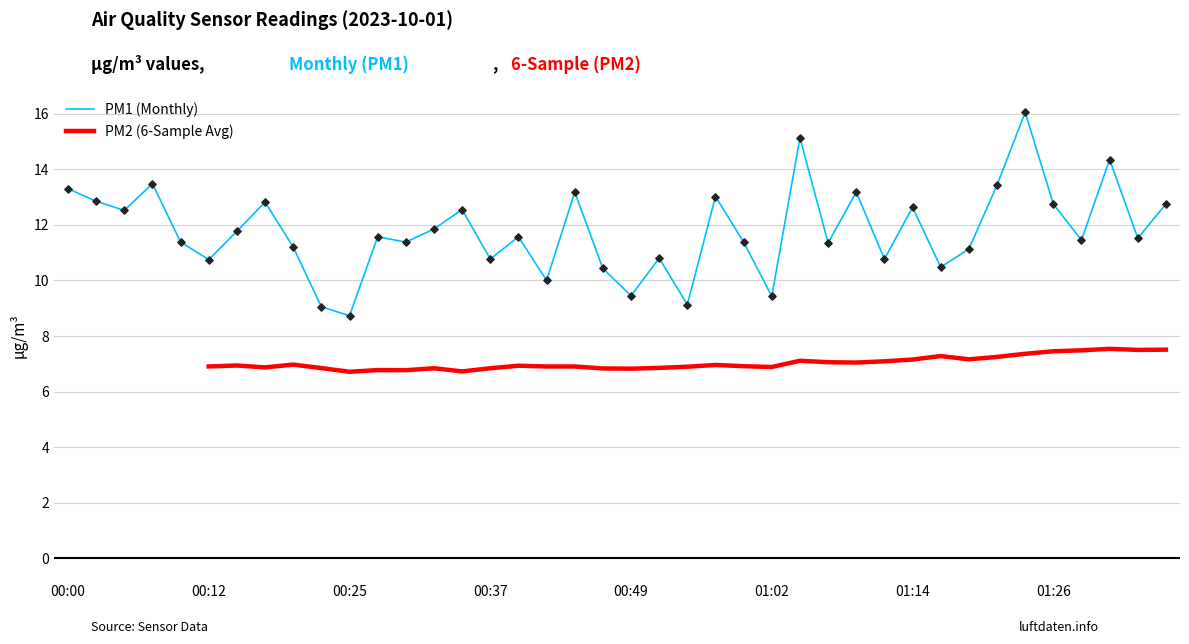

At which category is the sum across all series the highest?

34